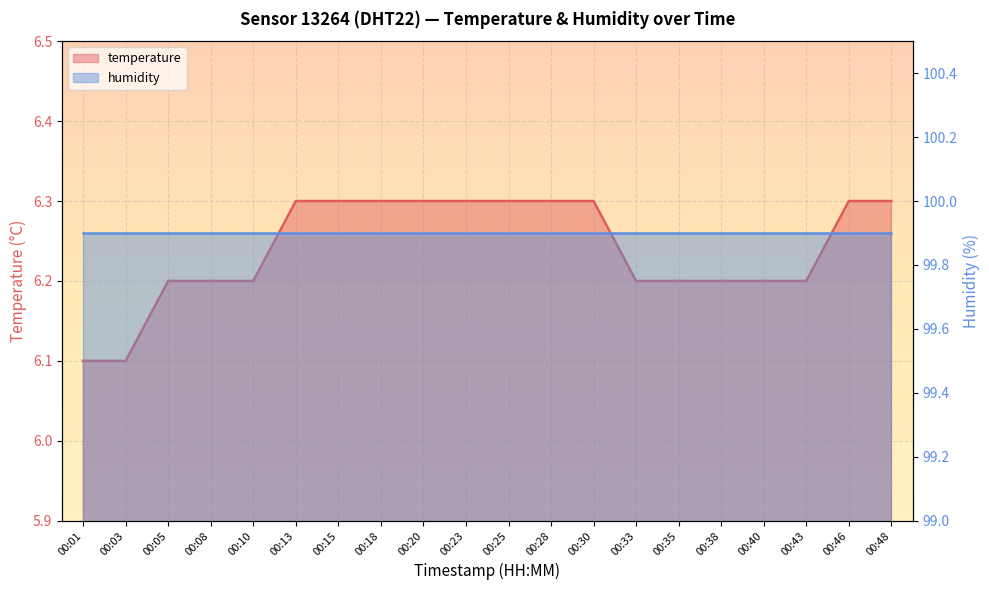

Approximately how many times larger is the value at 00:15 compared to 00:40?

1.0